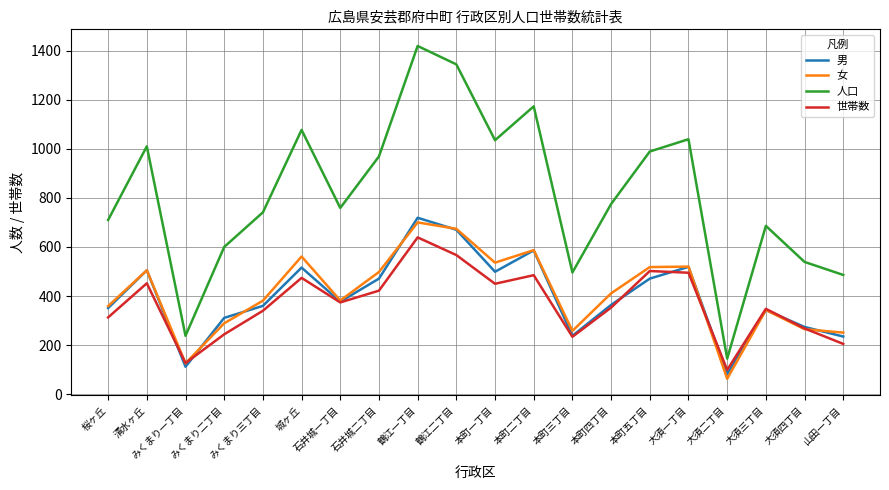

At which label does 男 first exceed 377?

清水ヶ丘